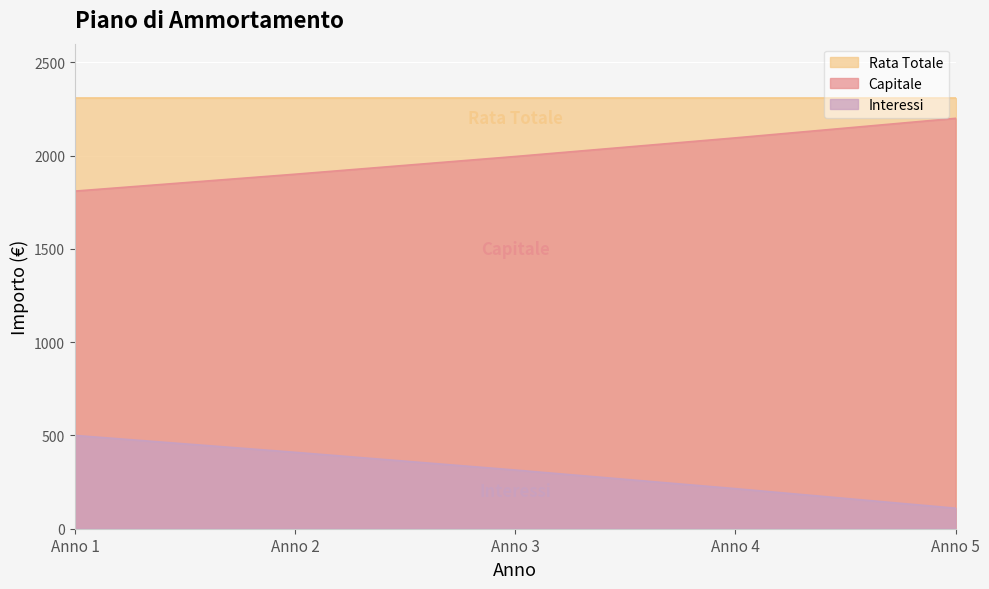

Which series has the largest total across all categories?

Rata Totale